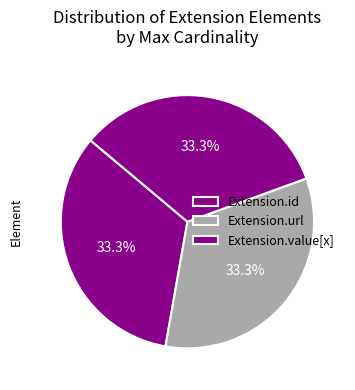

Which category has the biggest portion of the pie?

Extension.url